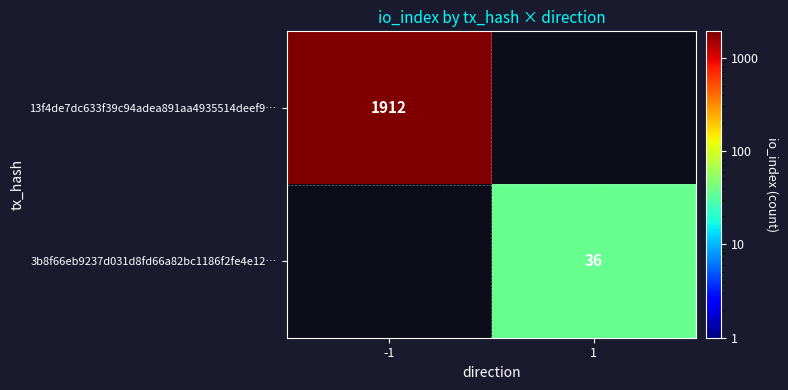

Is it true that 3b8f66eb9237d031d8fd66a82bc1186f2fe4e12… equals 36 at 1?

True